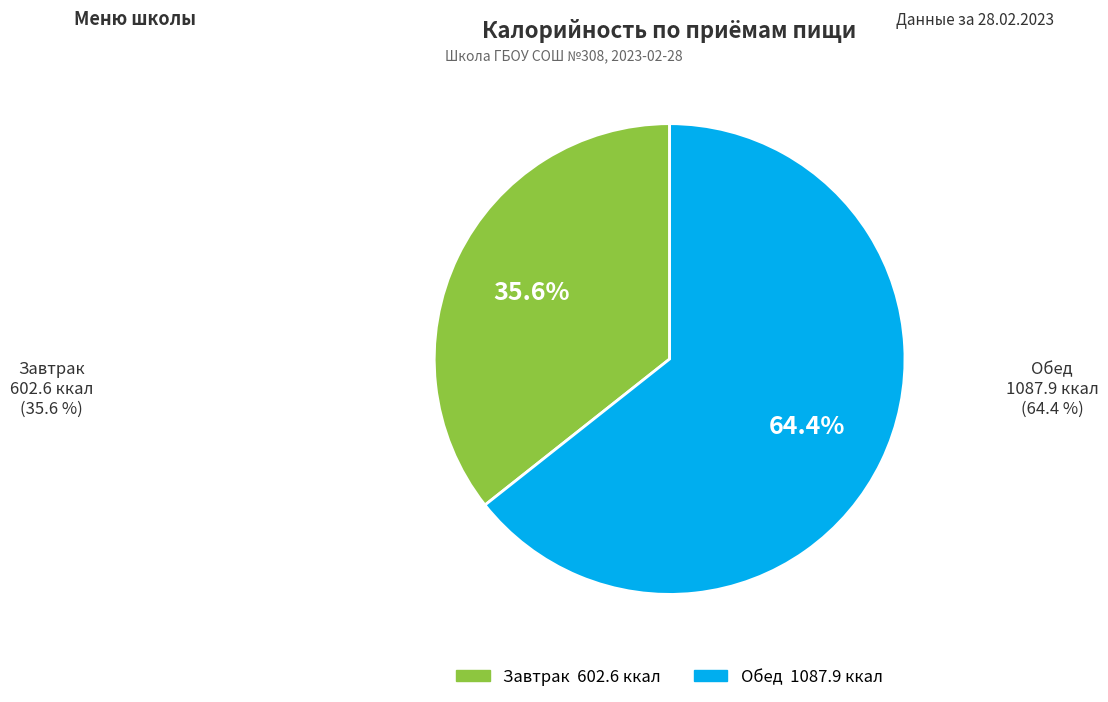

To the nearest percent, what portion does Обед represent?

64%